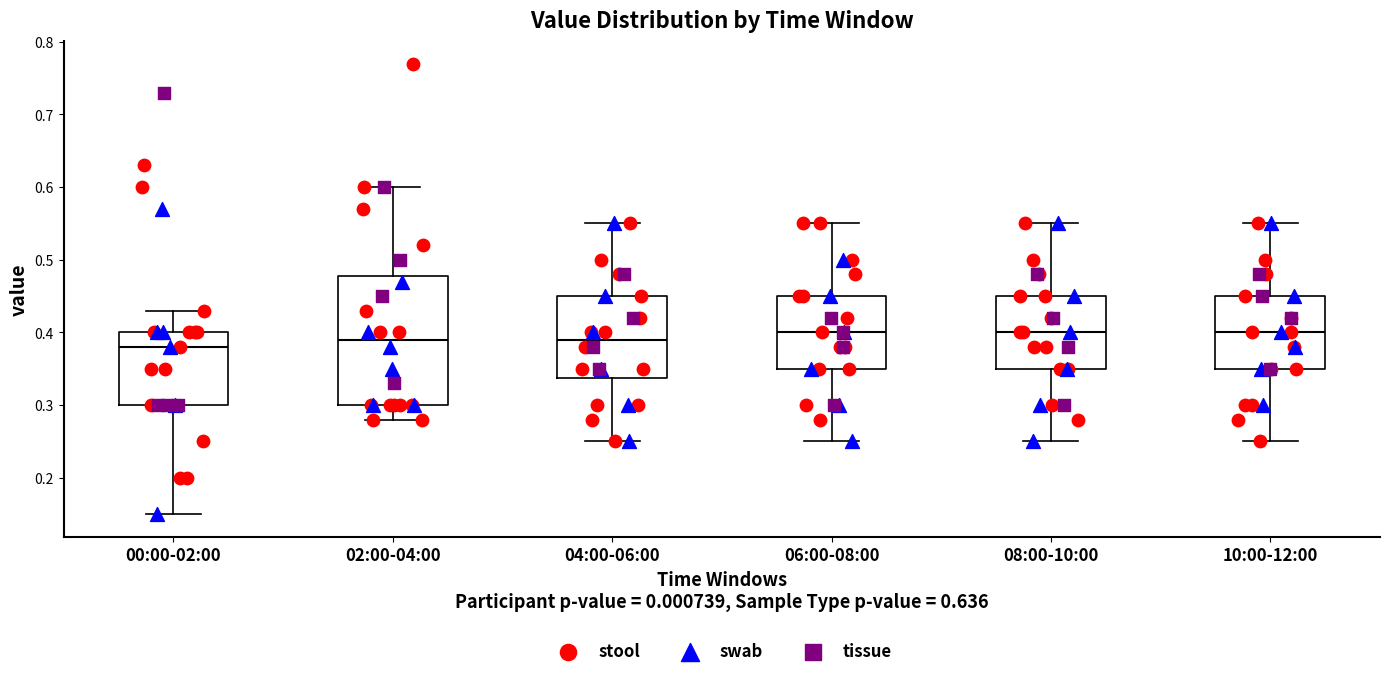

Reading left to right, read every box against the y-axis: the position of its median line, the range the box covers, and the ends of its whiskers. The values are not printed on the chart, so give them approximately, as read against the axis.

00:00-02:00: median 0.38, box 0.30 to 0.40, whiskers 0.15 to 0.43
02:00-04:00: median 0.39, box 0.30 to 0.48, whiskers 0.28 to 0.60
04:00-06:00: median 0.39, box 0.34 to 0.45, whiskers 0.25 to 0.55
06:00-08:00: median 0.40, box 0.35 to 0.45, whiskers 0.25 to 0.55
08:00-10:00: median 0.40, box 0.35 to 0.45, whiskers 0.25 to 0.55
10:00-12:00: median 0.40, box 0.35 to 0.45, whiskers 0.25 to 0.55